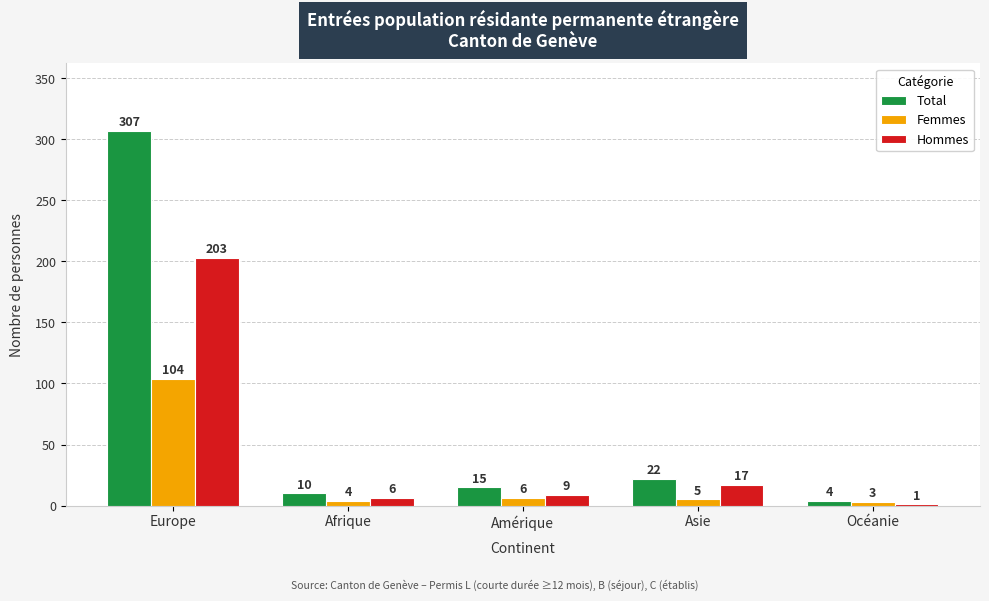

Which label corresponds to the largest value in the chart?

Europe